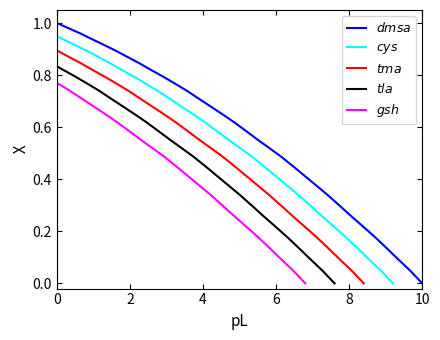

Which series has the largest range (max minus min)?

dmsa